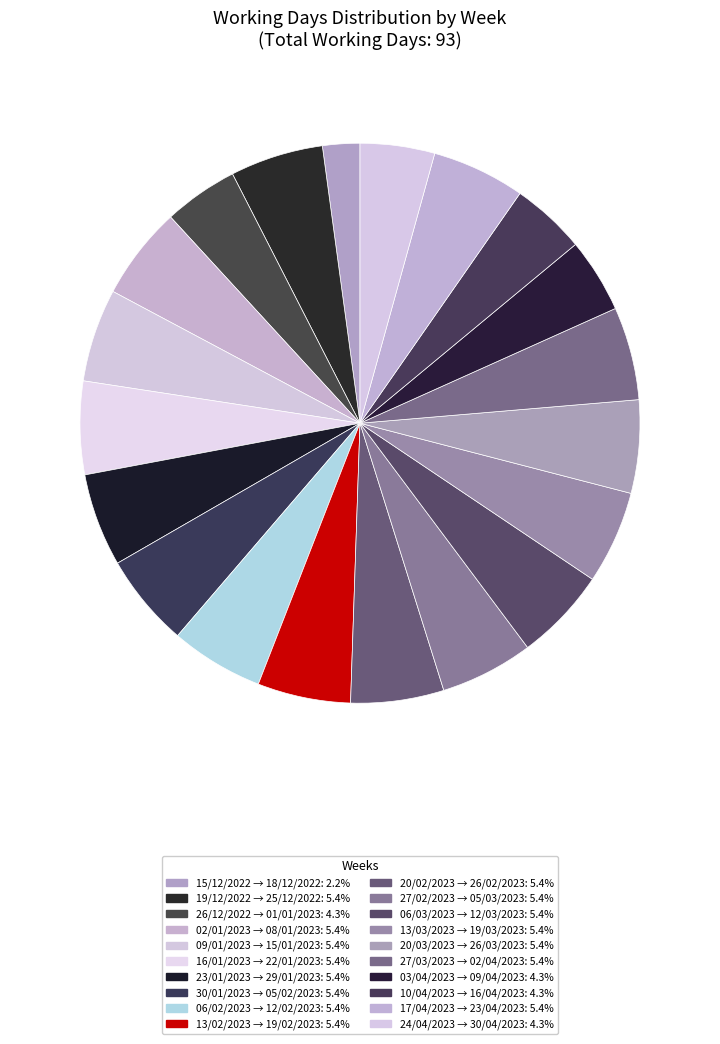

Rank the categories by value from highest to lowest.

19/12/2022 → 25/12/2022, 02/01/2023 → 08/01/2023, 09/01/2023 → 15/01/2023, 16/01/2023 → 22/01/2023, 23/01/2023 → 29/01/2023, 30/01/2023 → 05/02/2023, 06/02/2023 → 12/02/2023, 13/02/2023 → 19/02/2023, 20/02/2023 → 26/02/2023, 27/02/2023 → 05/03/2023, 06/03/2023 → 12/03/2023, 13/03/2023 → 19/03/2023, 20/03/2023 → 26/03/2023, 27/03/2023 → 02/04/2023, 17/04/2023 → 23/04/2023, 26/12/2022 → 01/01/2023, 03/04/2023 → 09/04/2023, 10/04/2023 → 16/04/2023, 24/04/2023 → 30/04/2023, 15/12/2022 → 18/12/2022